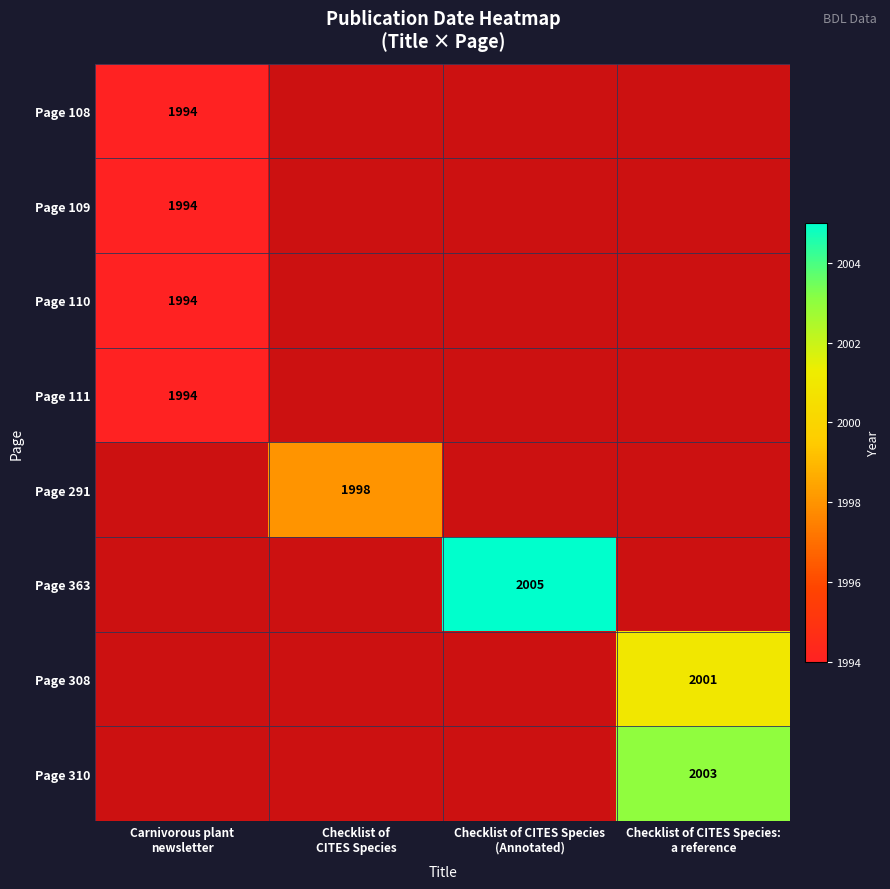

What is the total value across all series at Checklist of
CITES Species?

1998